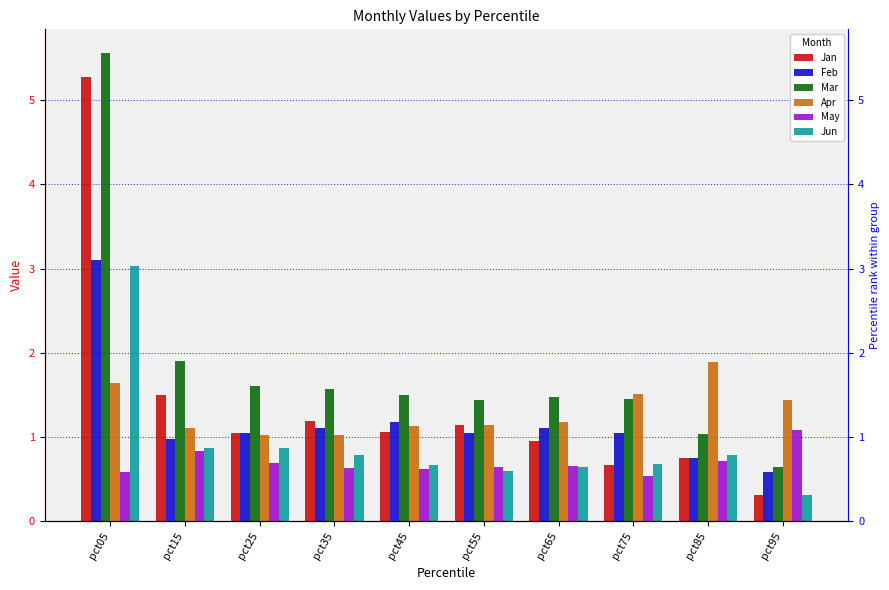

What is the approximate value of Jun at pct45?

0.7